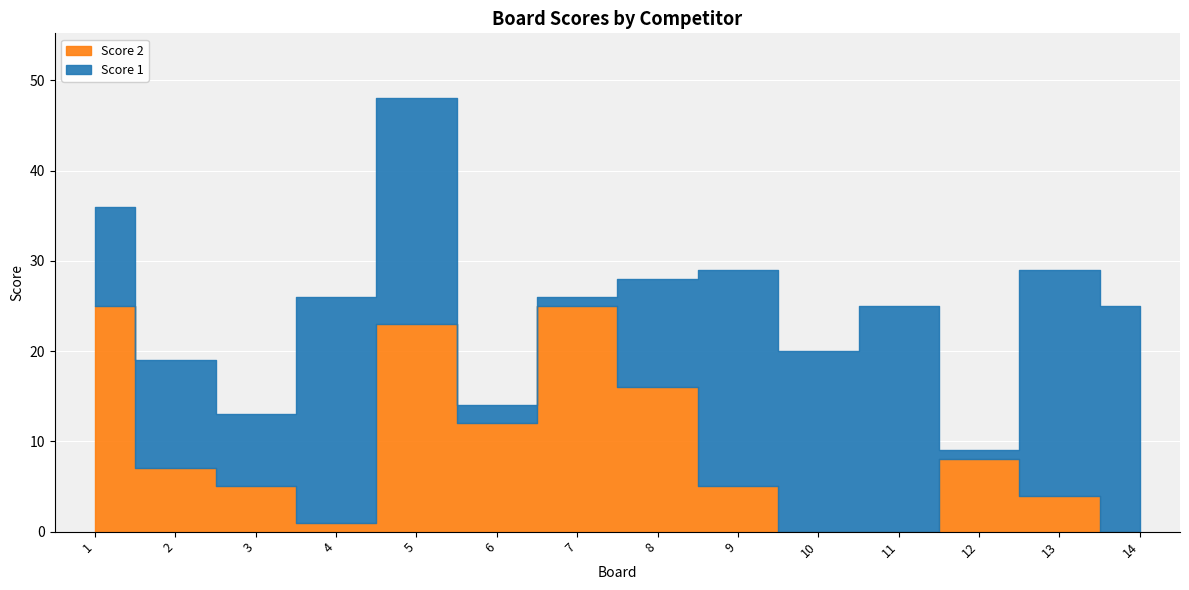

How many interior local peaks does the Score 2 series have?

3